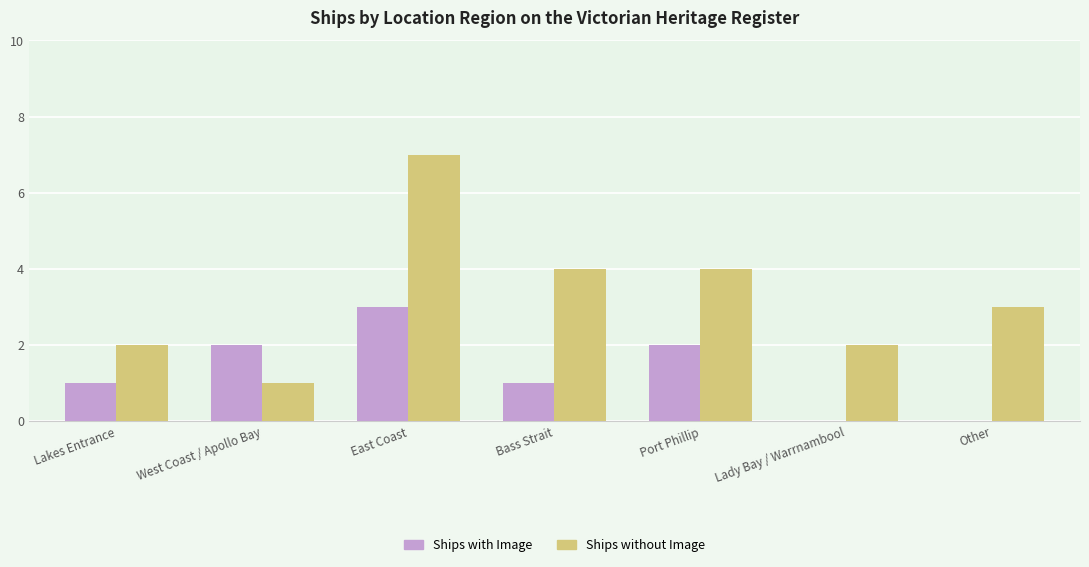

What is the maximum value shown in the chart?

7